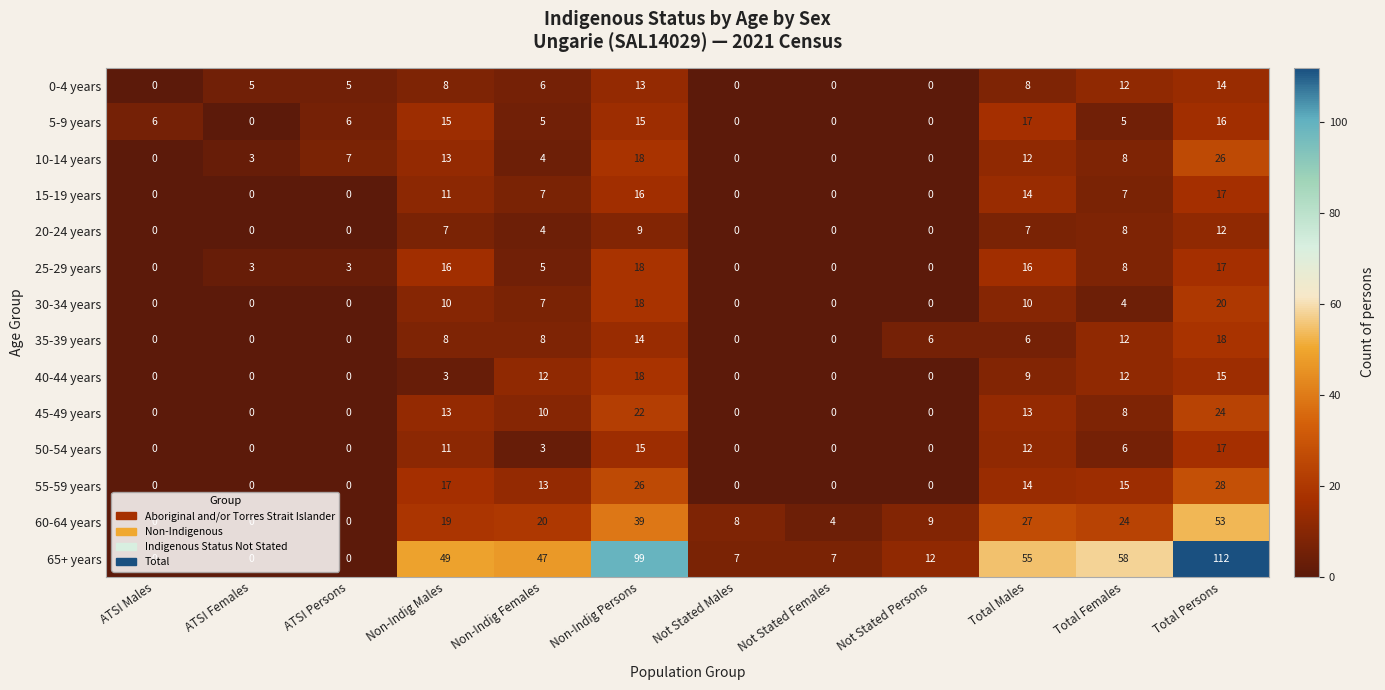

At which label does 35-39 years first exceed 6?

Non-Indig Males